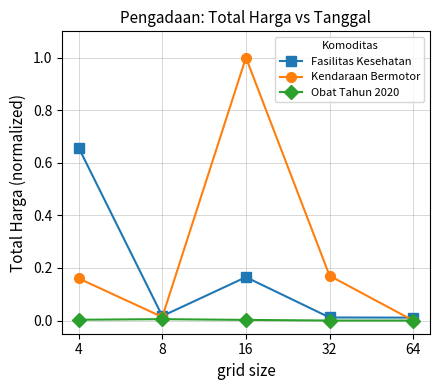

Does the chart display data point markers on the line(s)?

Yes